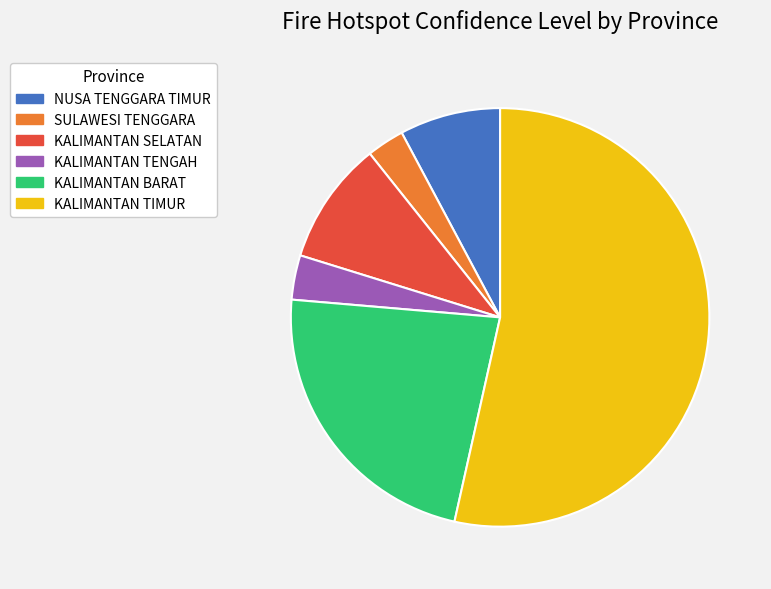

How many slices are in this pie chart?

6